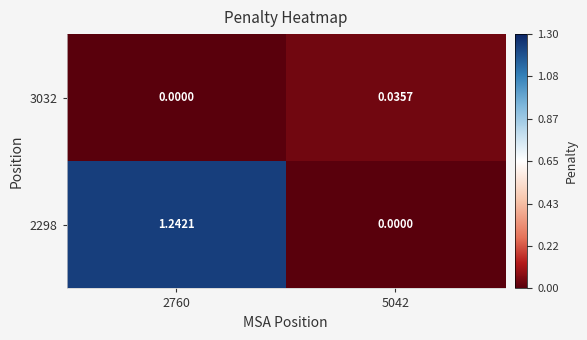

How many data points in 2298 are above 1?

1